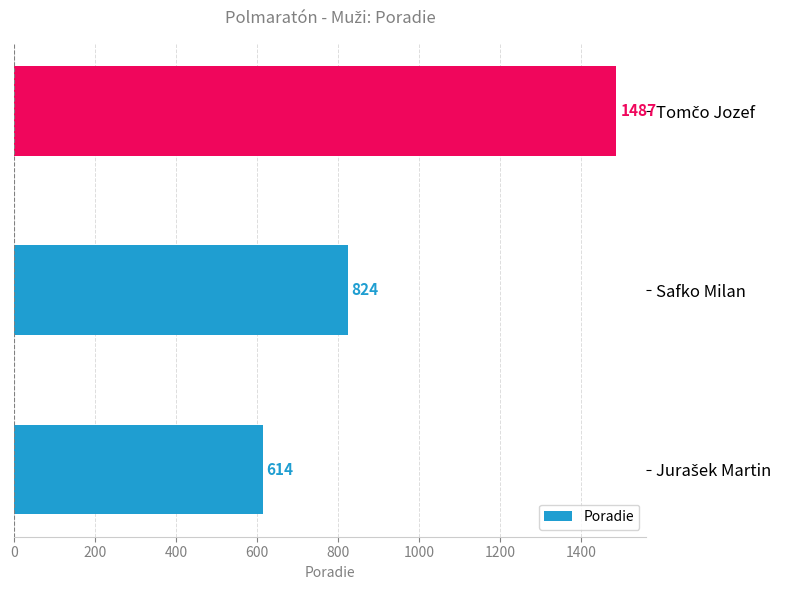

What is the difference between the second highest and minimum values?

210